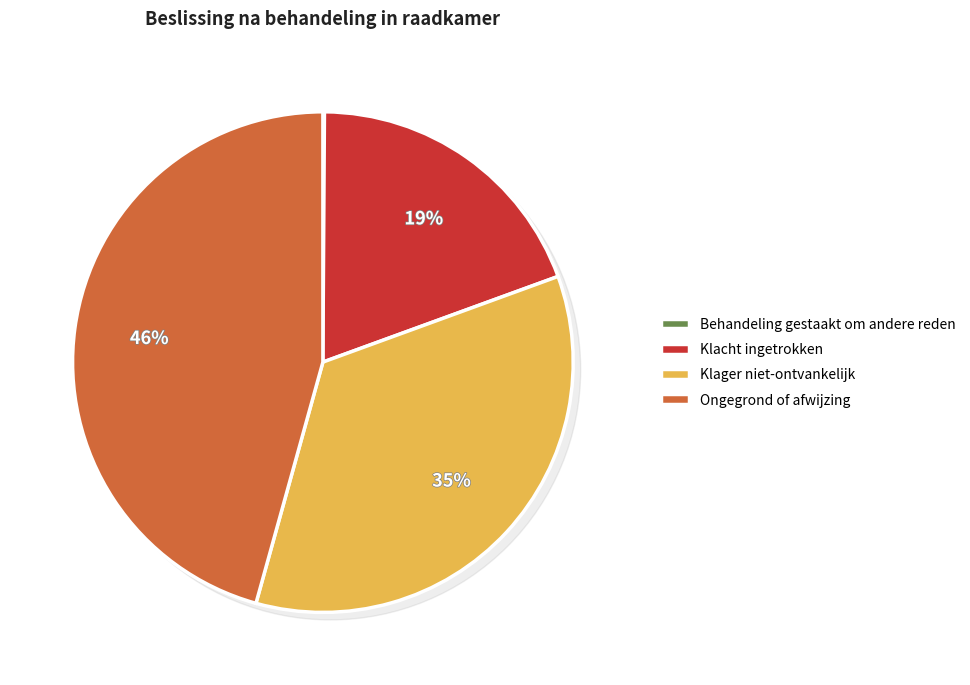

Which slice is the largest?

Ongegrond of afwijzing